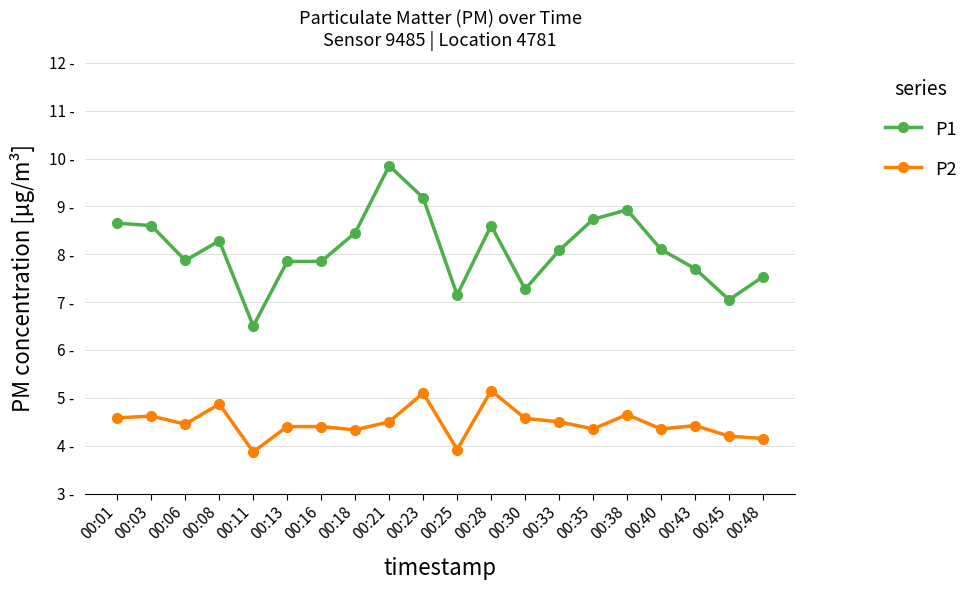

Reading left to right, list all the values displayed in this chart.

P1: 8.7	8.6	7.9	8.3	6.5	7.8	7.8	8.4	9.8	9.2	7.2	8.6	7.3	8.1	8.7	8.9	8.1	7.7	7.0	7.5
P2: 4.6	4.6	4.5	4.9	3.9	4.4	4.4	4.3	4.5	5.1	3.9	5.2	4.6	4.5	4.3	4.7	4.3	4.4	4.2	4.2